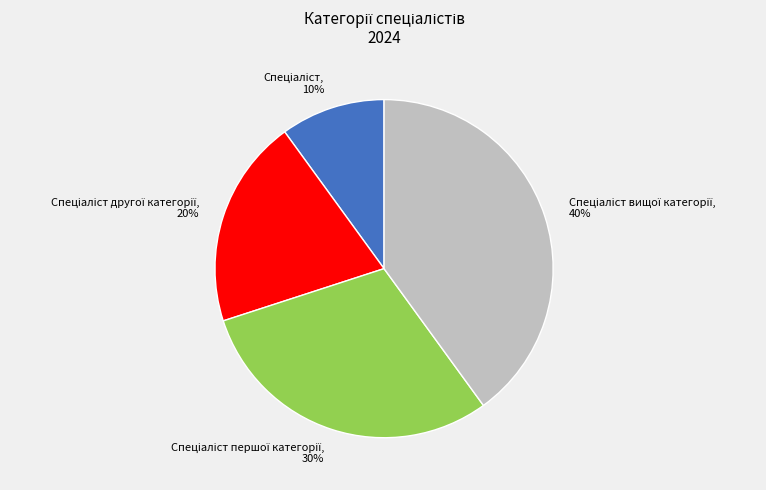

To the nearest percent, what is the difference between the largest and smallest slice percentages?

30%